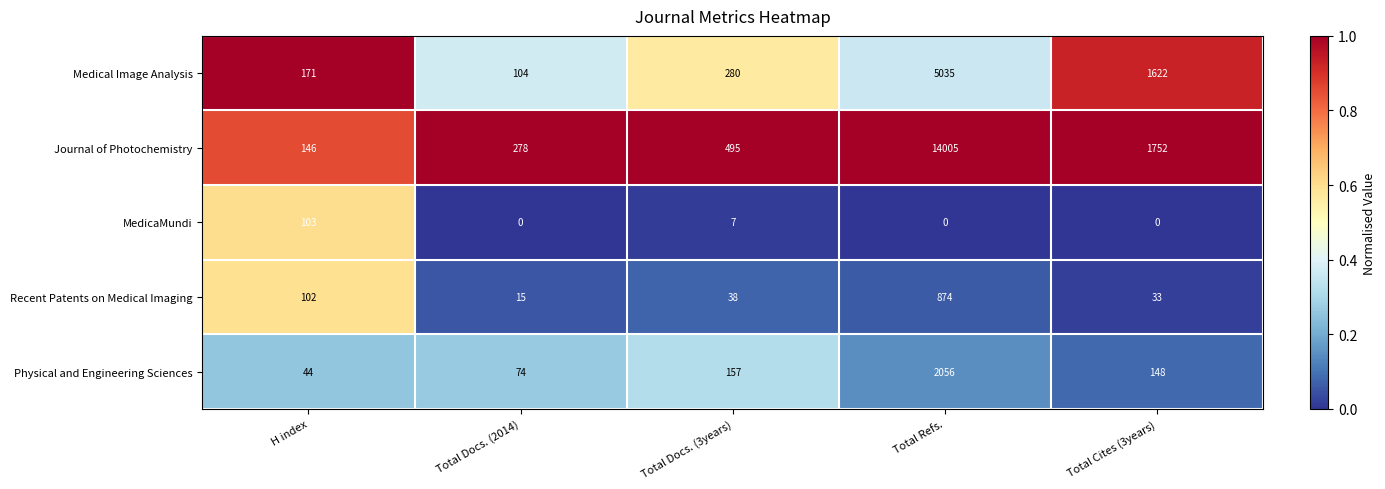

What is the approximate value of Journal of Photochemistry at Total Cites (3years), to the nearest 50?

1750